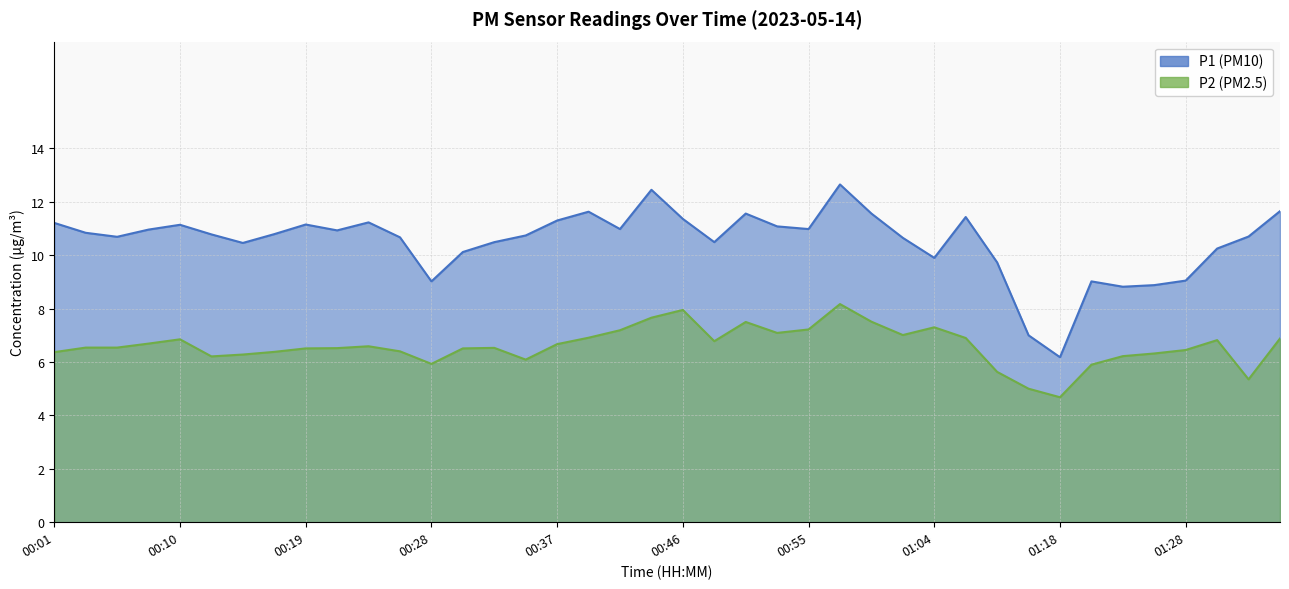

At which category does P1 reach its first local valley?

00:05